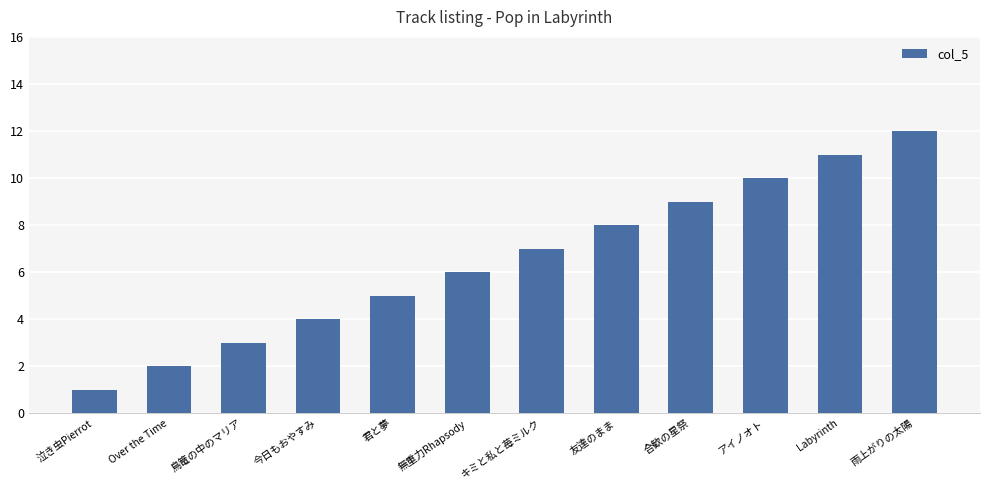

Does the chart contain any negative values?

No